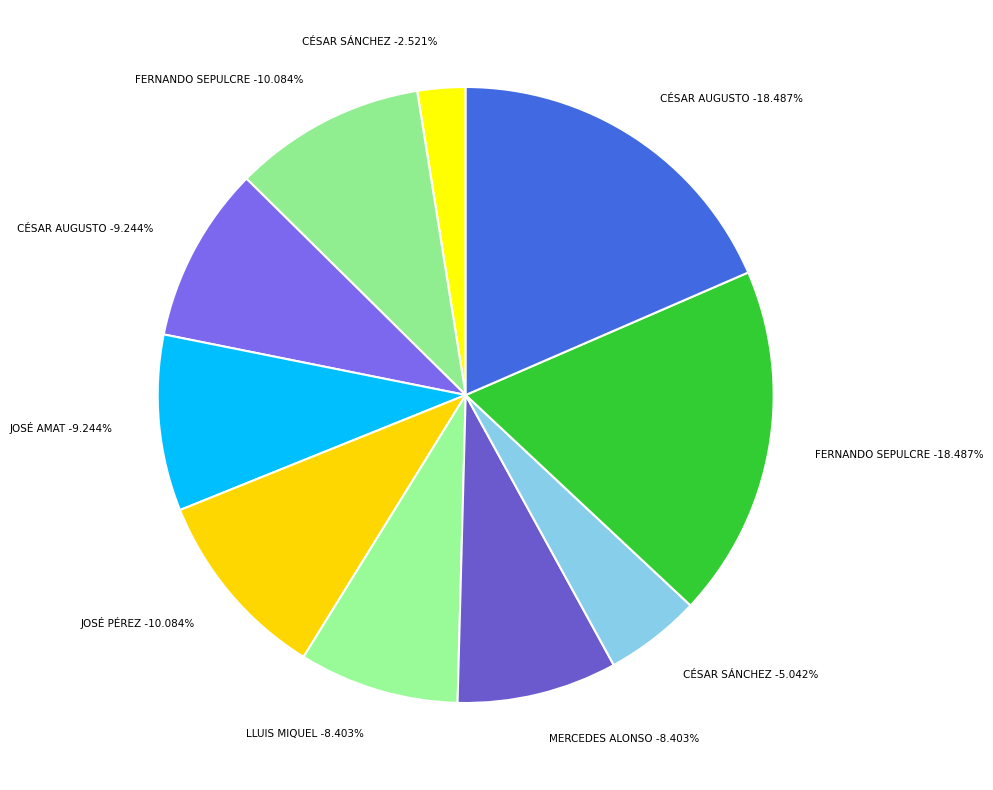

What percentage is the LLUIS MIQUEL PASTOR GOSÁLBEZ slice, to the nearest percent?

8%